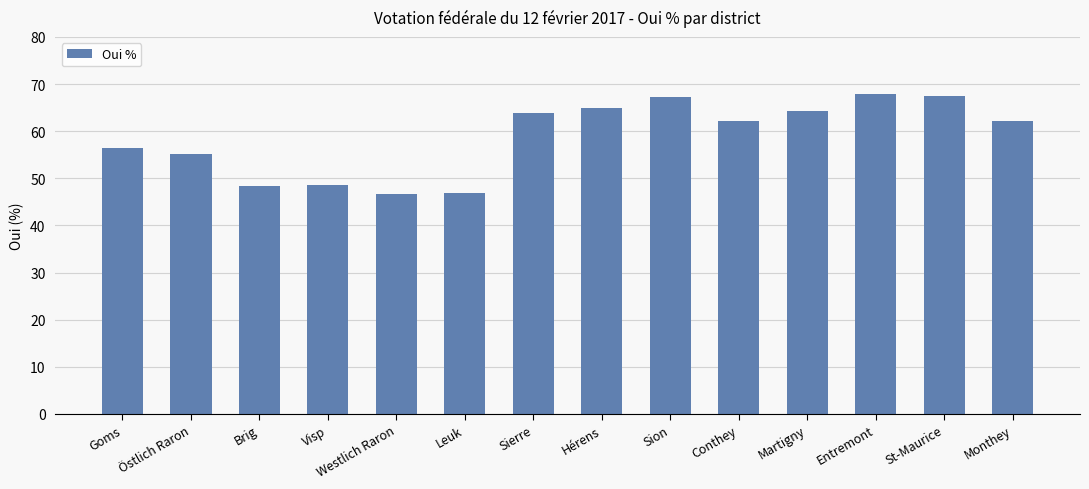

What is the label of the 3rd bar from the right?

Entremont